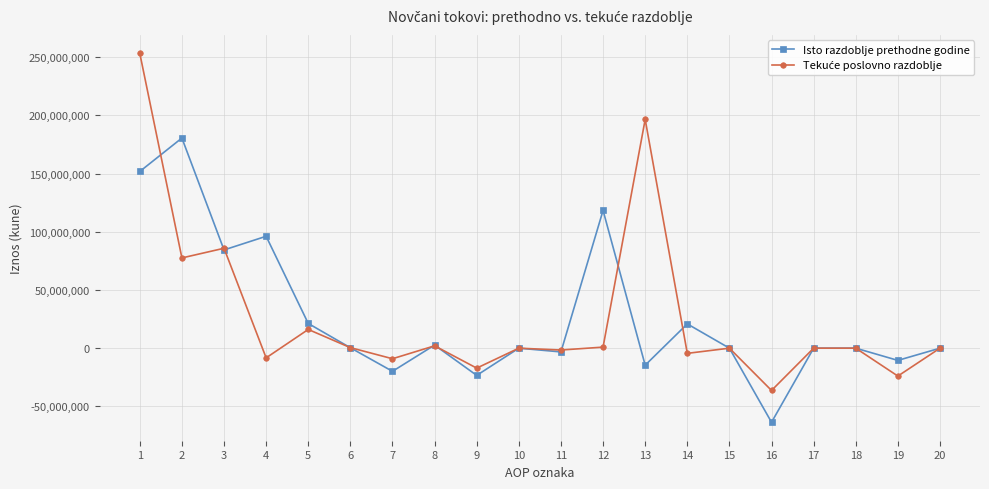

What is the value of the Isto razdoblje prethodne godine point at the 19th from the left?

-10499241